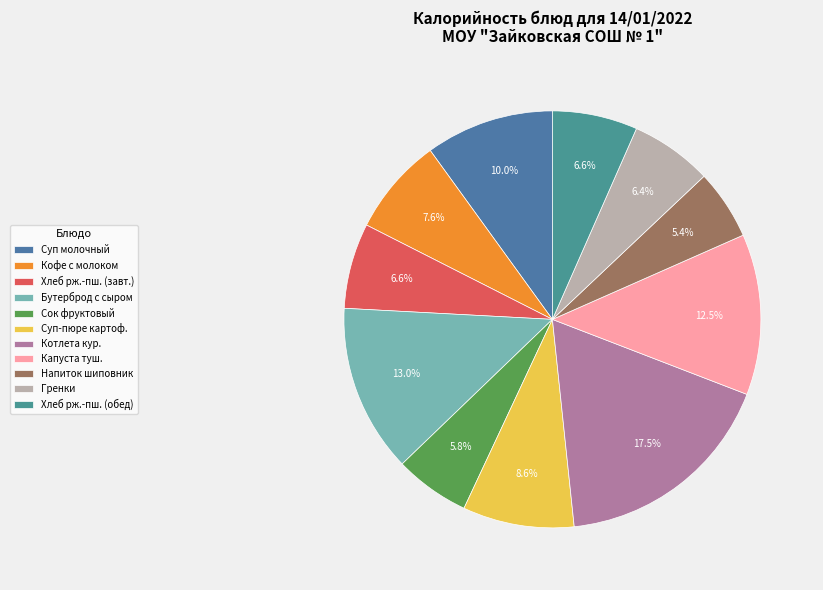

Which category has the biggest portion of the pie?

Котлета кур.